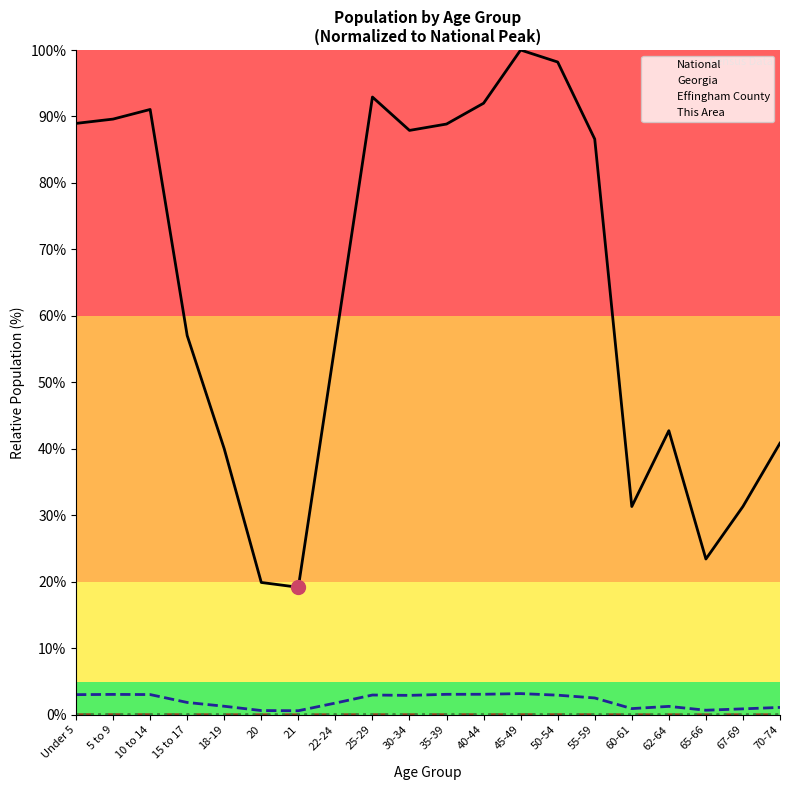

What are all the series names shown in the legend?

National, Georgia, Effingham County, This Area